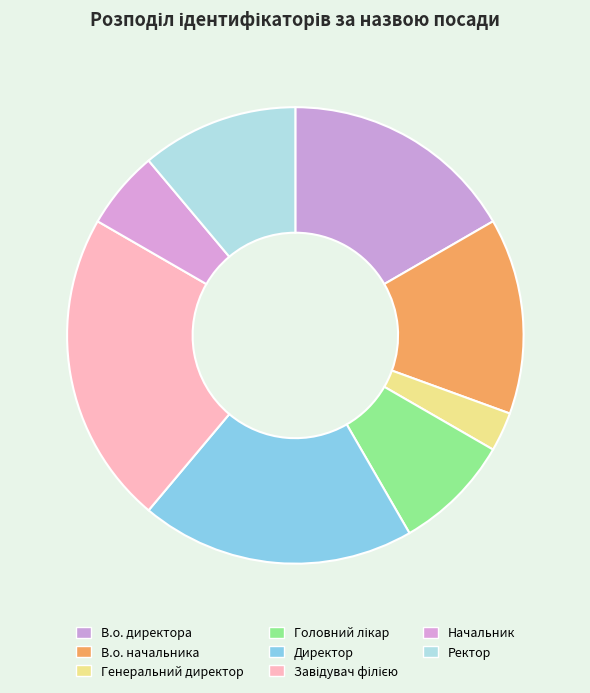

Is the sum of Завідувач філією and Генеральний директор greater than half?

No